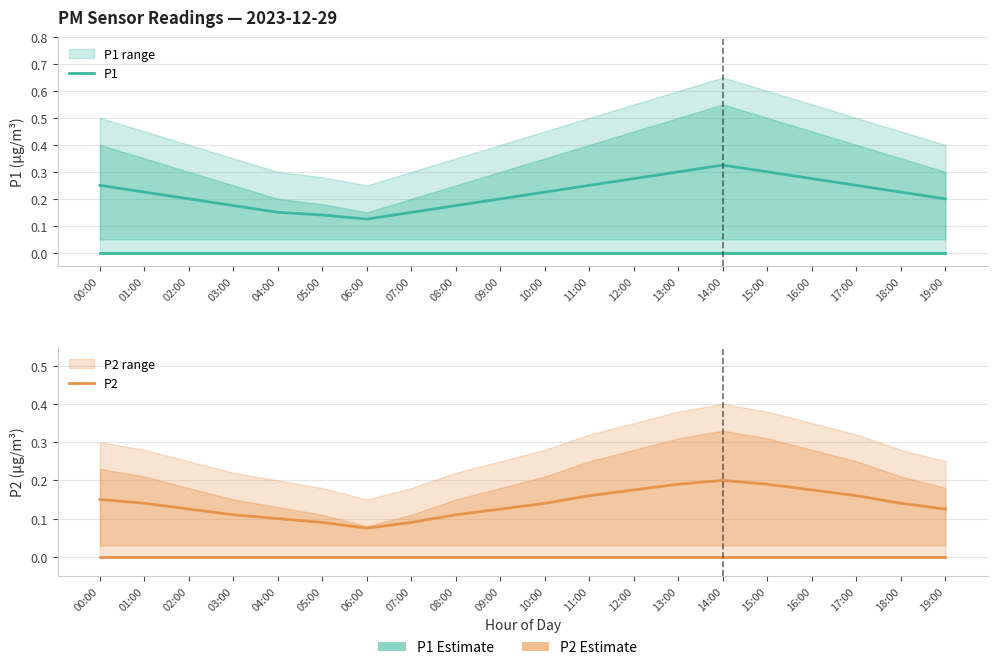

True or false: P1_lower and P2 intersect in this chart.

False